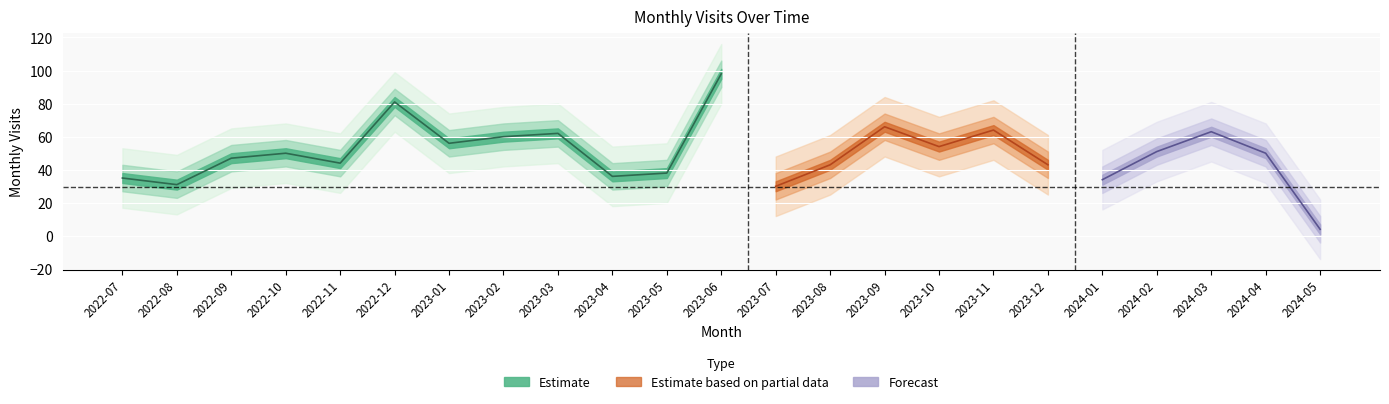

List the labels in order of value, smallest first.

2024-05, 2023-07, 2022-08, 2024-01, 2022-07, 2023-04, 2023-05, 2023-08, 2023-12, 2022-11, 2022-09, 2022-10, 2024-04, 2024-02, 2023-10, 2023-01, 2023-02, 2023-03, 2024-03, 2023-11, 2023-09, 2022-12, 2023-06